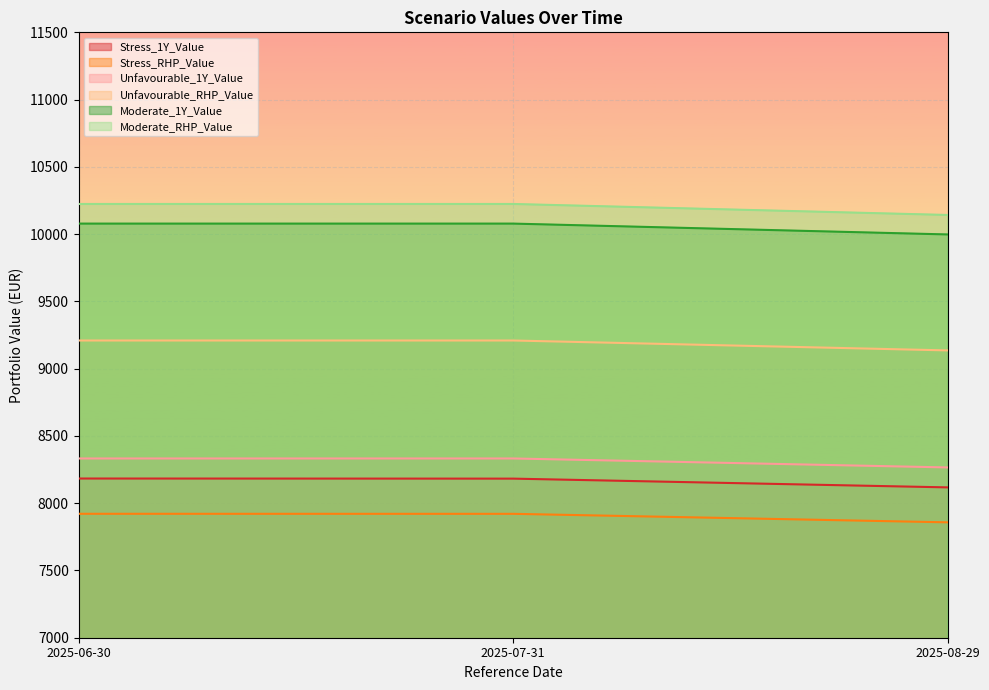

What position from the left is 2025-07-31?

2